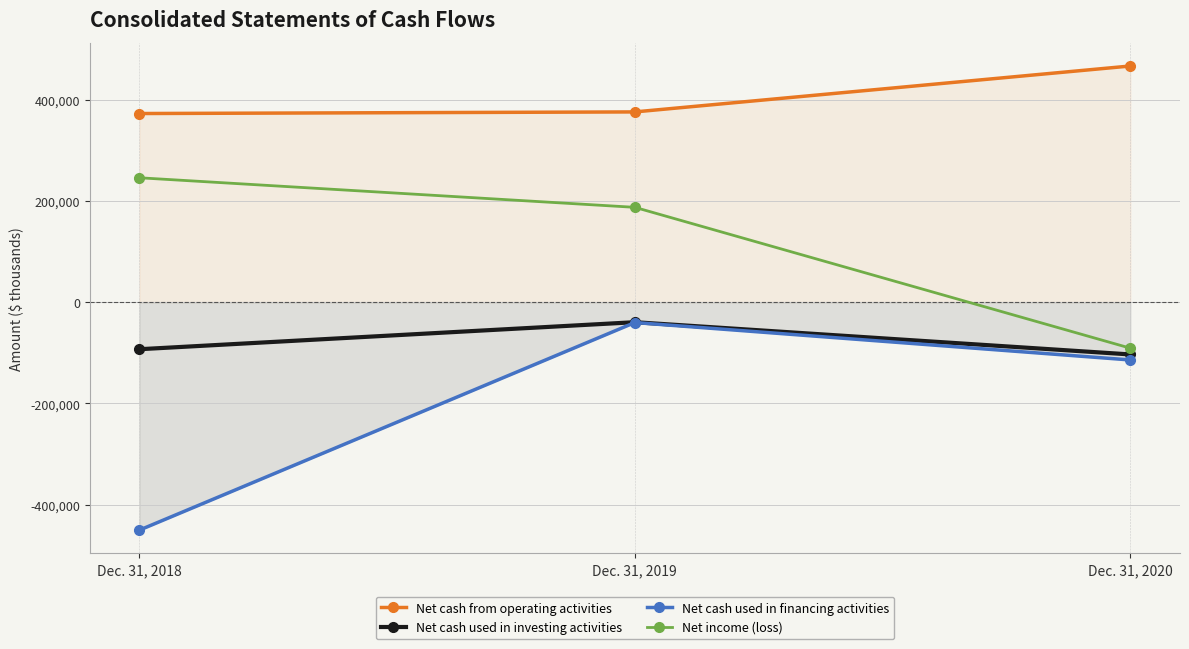

What is the difference between the maximum and second lowest values in the Net income (loss) series?

58380